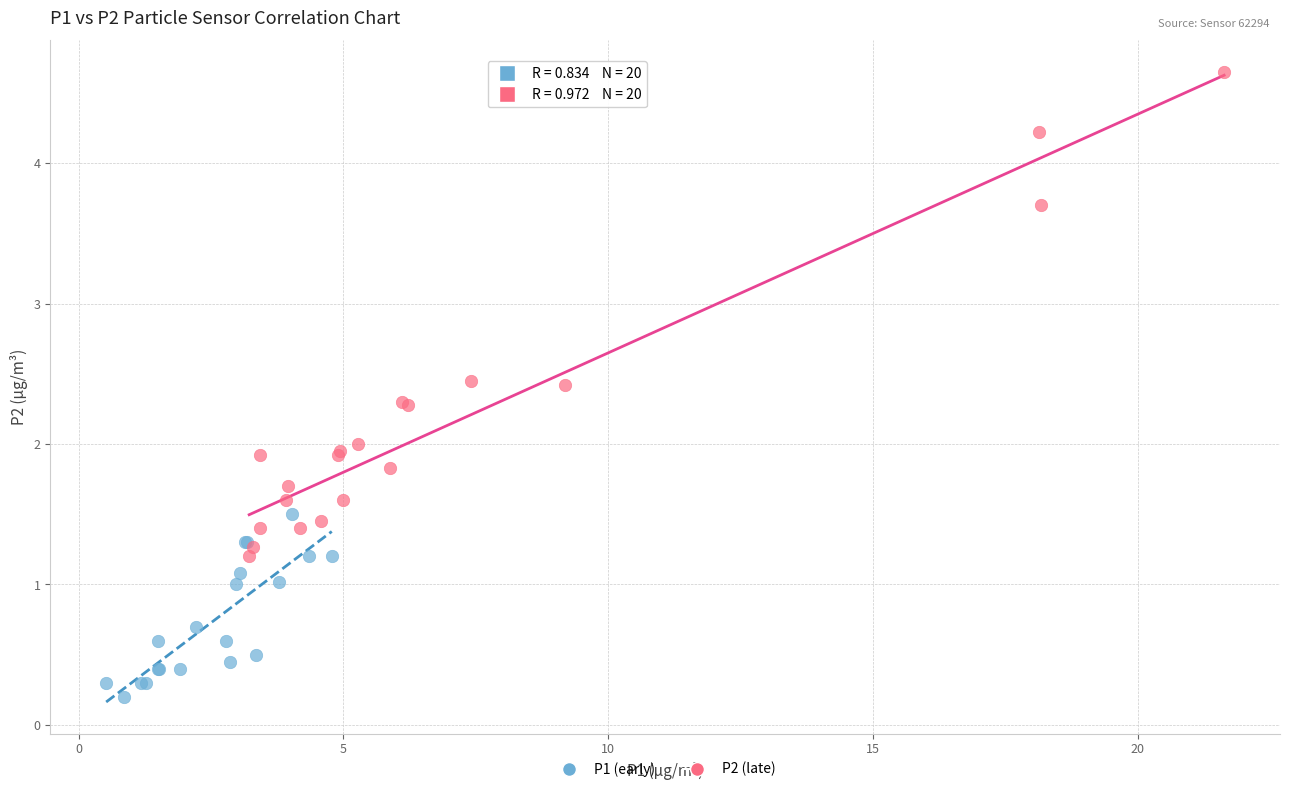

Which series has the widest spread of Y values?

P2 (late)